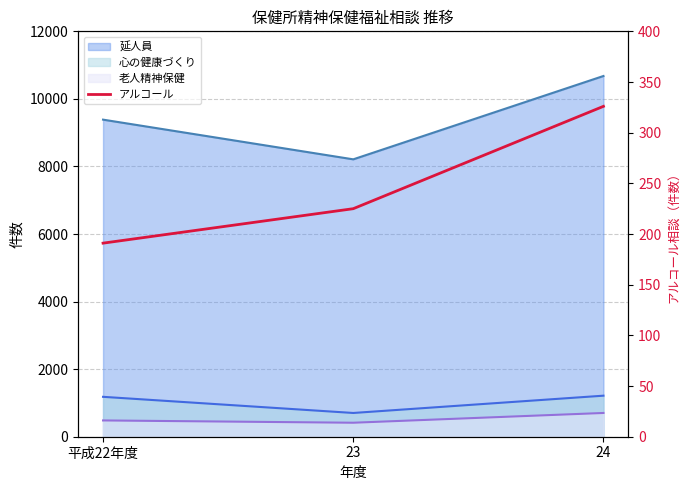

What is the difference between the maximum and minimum values?

135